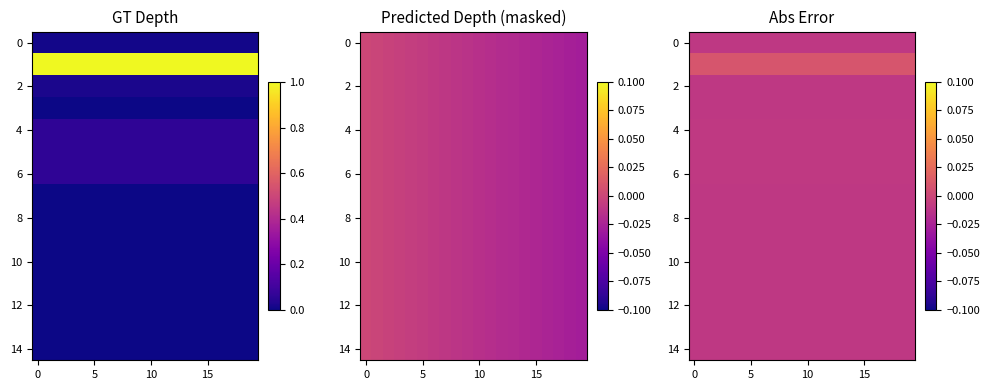

Count the number of data series in this chart.

15